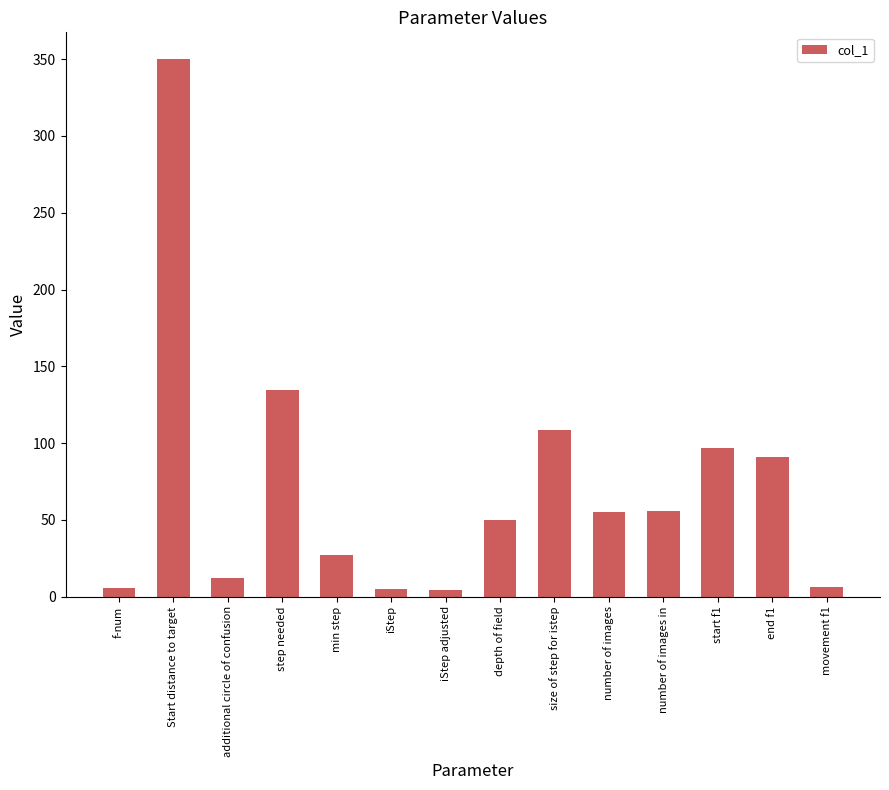

Are the bars grouped side by side (vs. stacked)?

No